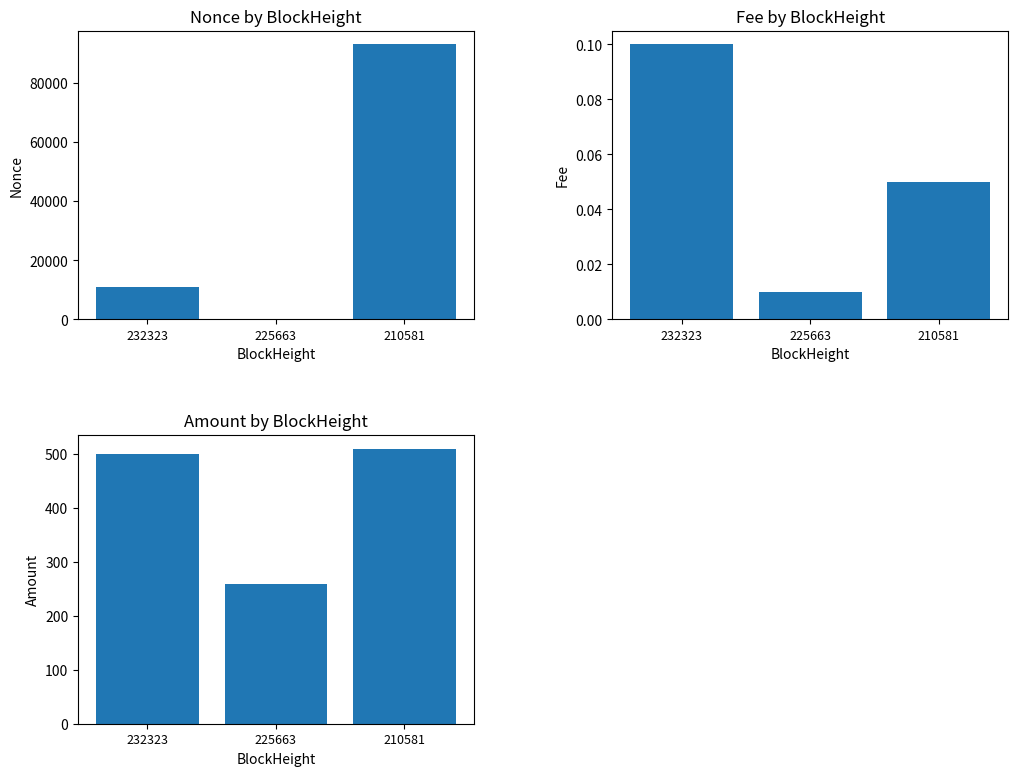

What are all the series names shown in the legend?

Nonce, Fee, Amount